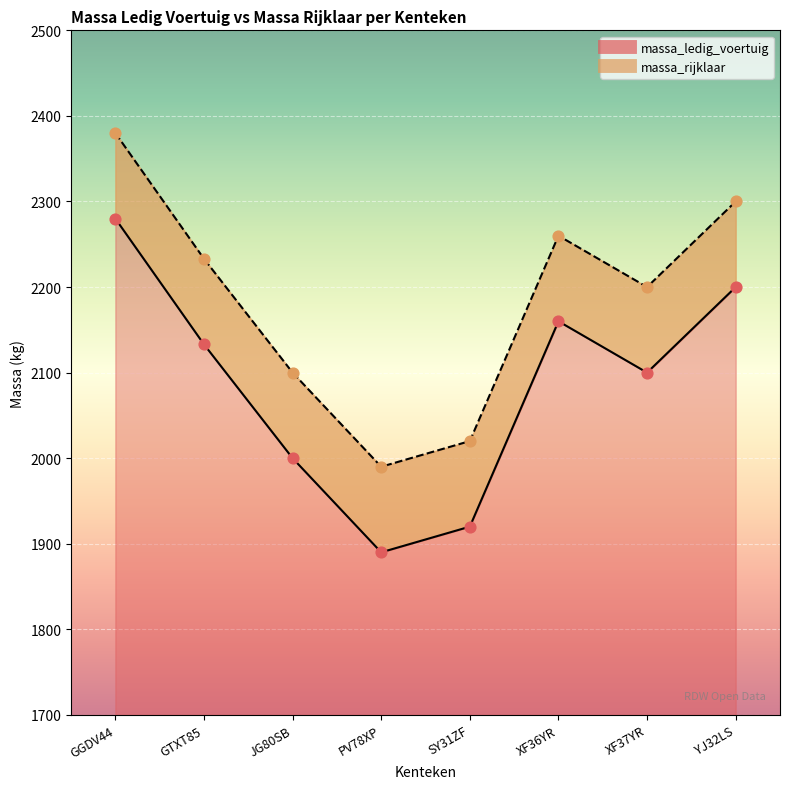

Which series has the largest total across all categories?

massa_rijklaar